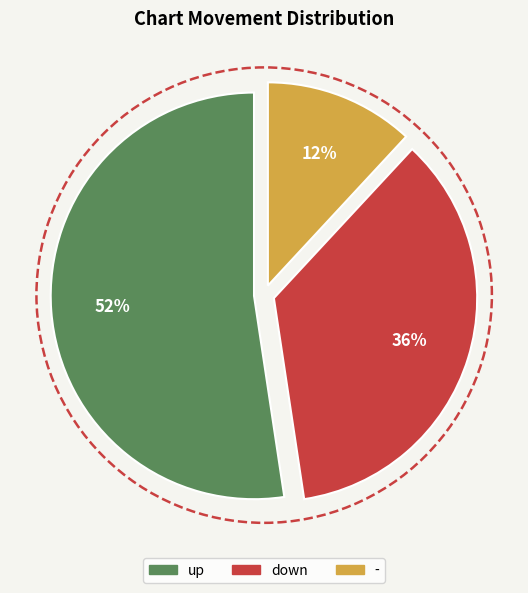

Count the number of slices in the pie.

3